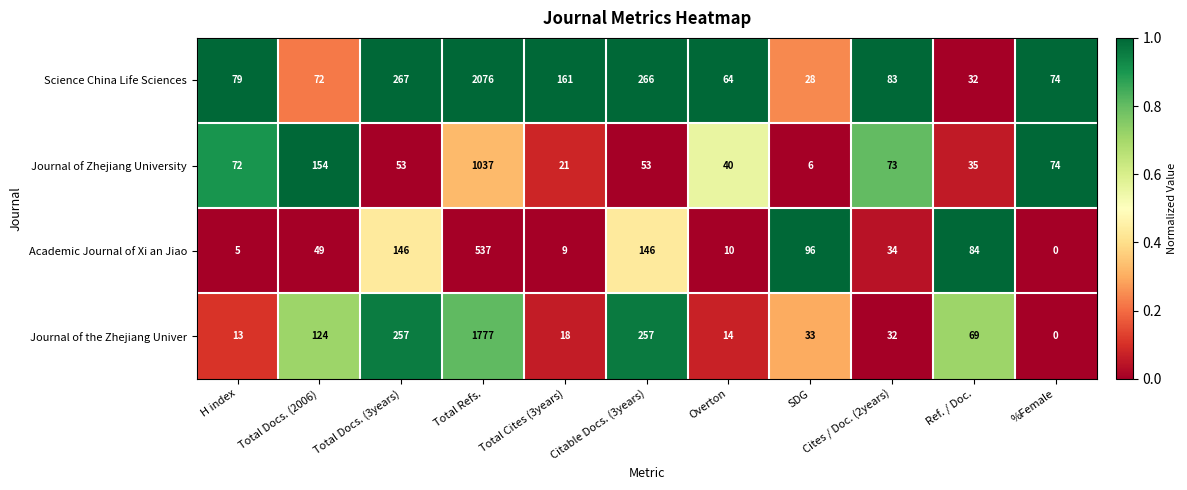

Which label corresponds to the smallest value in the chart?

%Female